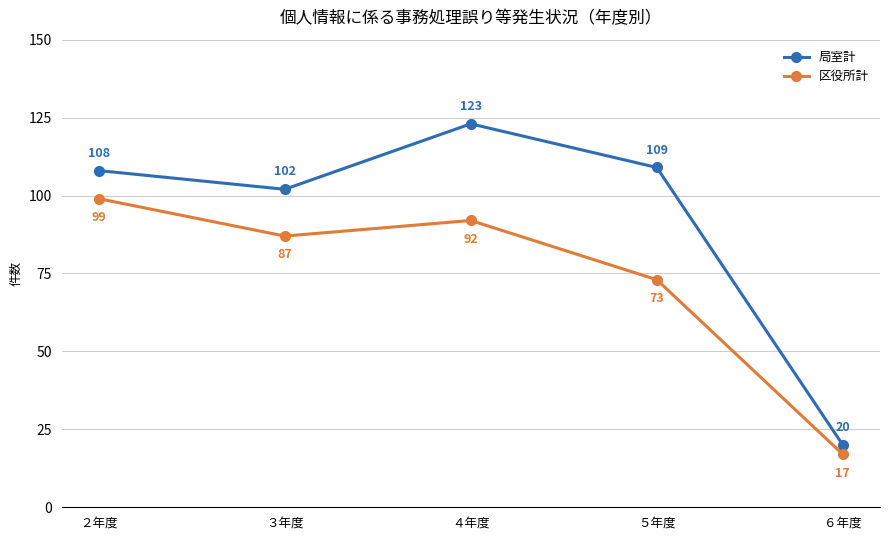

What is the average value of the 区役所計 series?

74